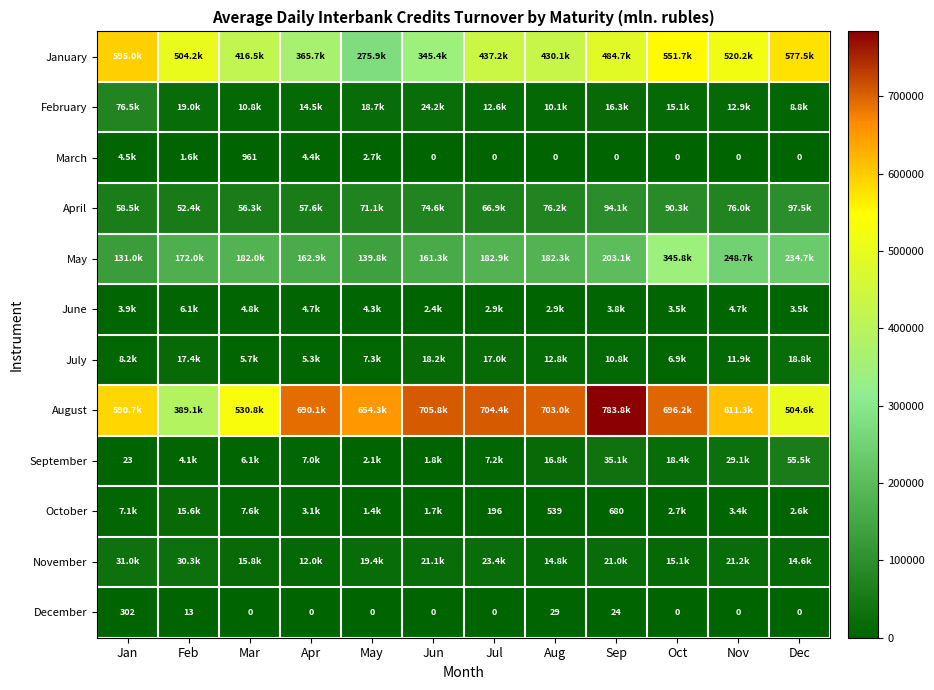

True or false: February has a value of 22412.5 at Nov.

False